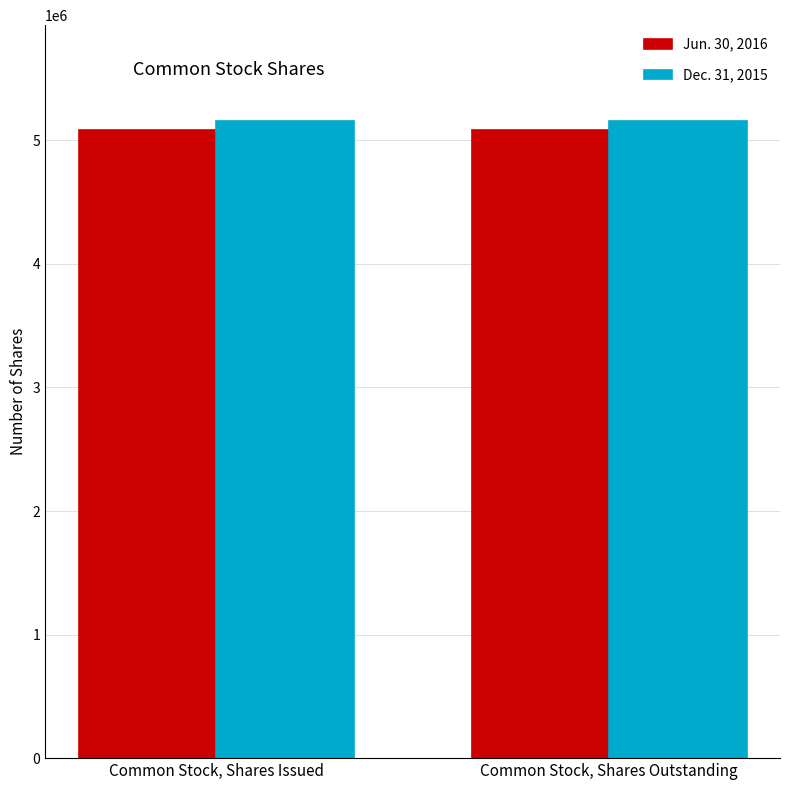

What is the highest value of the Jun. 30, 2016 series?

5081108